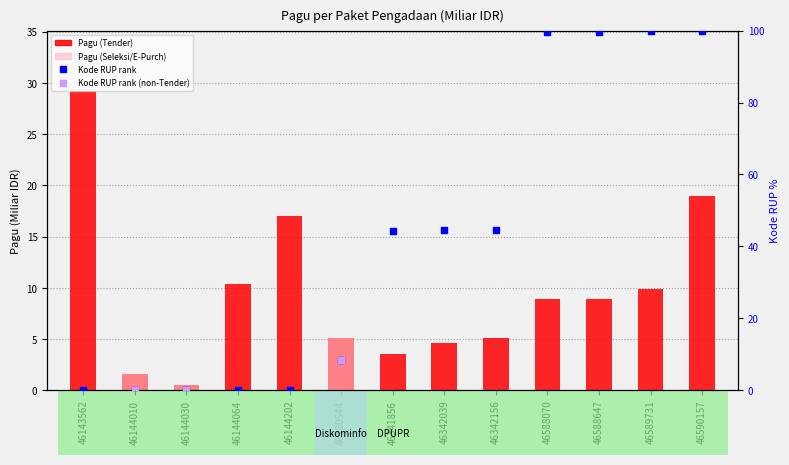

At how many categories does at least one series exceed 10?

10